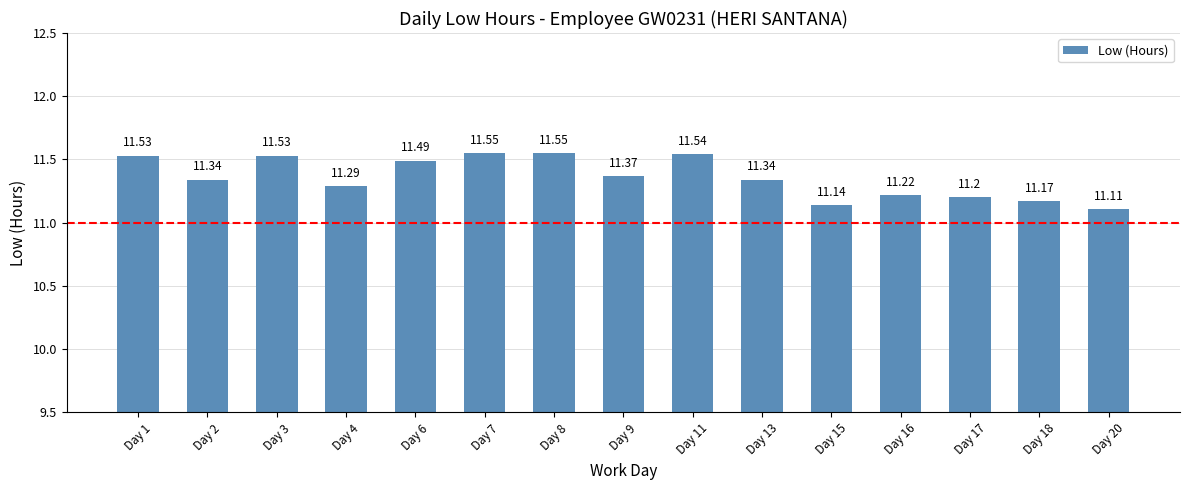

What is the difference between the maximum and minimum values?

0.4